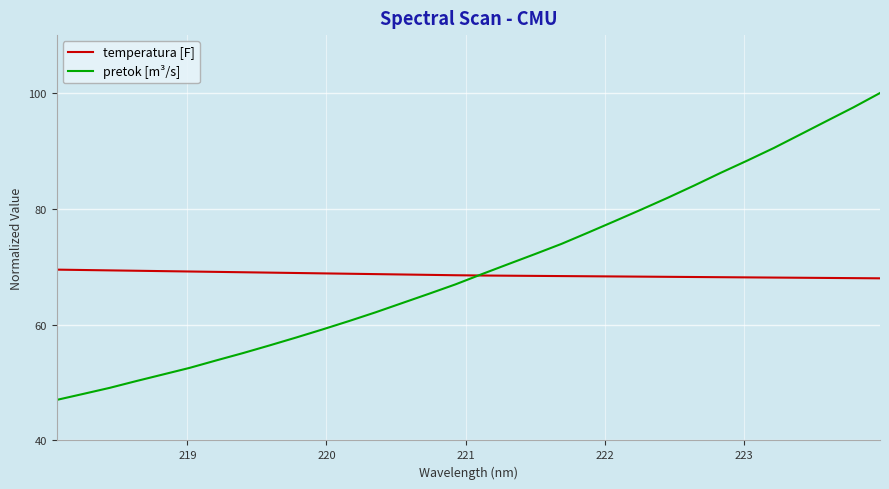

Which series has the largest range (max minus min)?

pretok [m³/s]